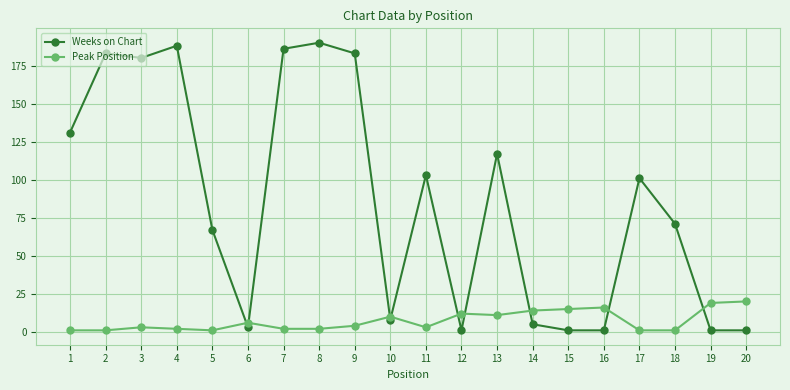

Rank the series by their average value, from lowest to highest.

Peak Position, Weeks on Chart